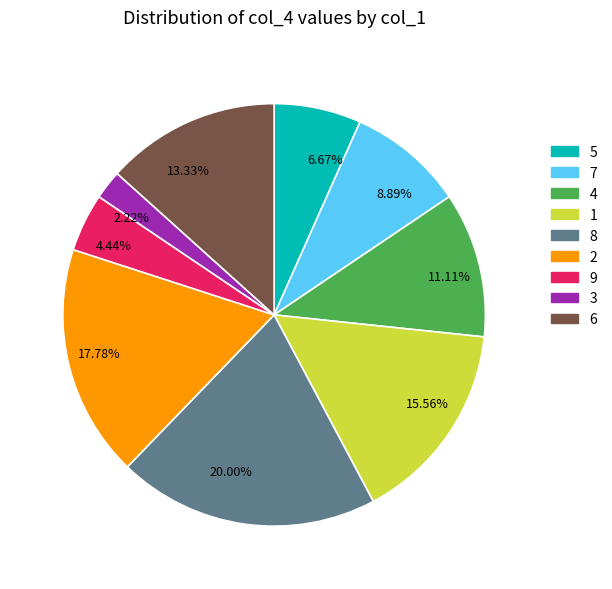

Does any single category account for the majority?

No